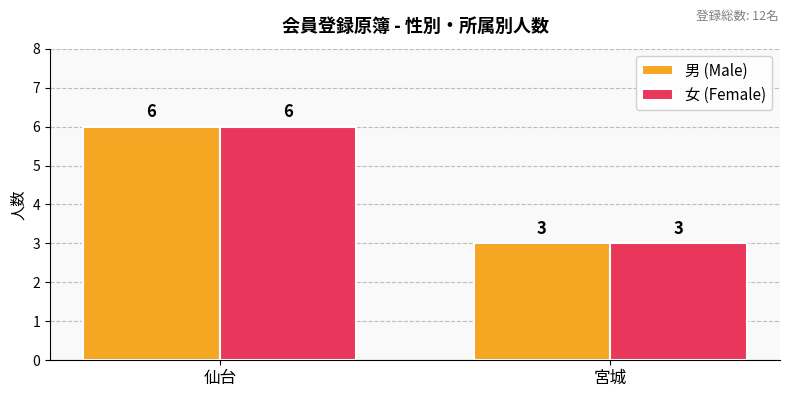

What position from the left is 宮城?

2